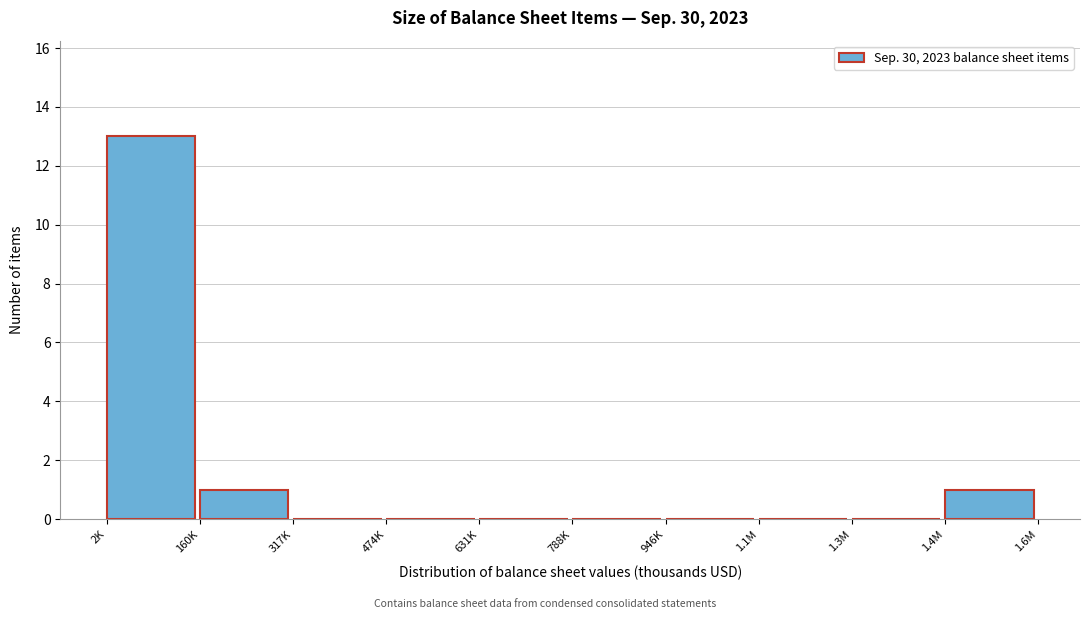

Reading left to right, list all the values displayed in this chart.

2K=13	160K=1	317K=0	474K=0	631K=0	788K=0	946K=0	1.1M=0	1.3M=0	1.4M=1